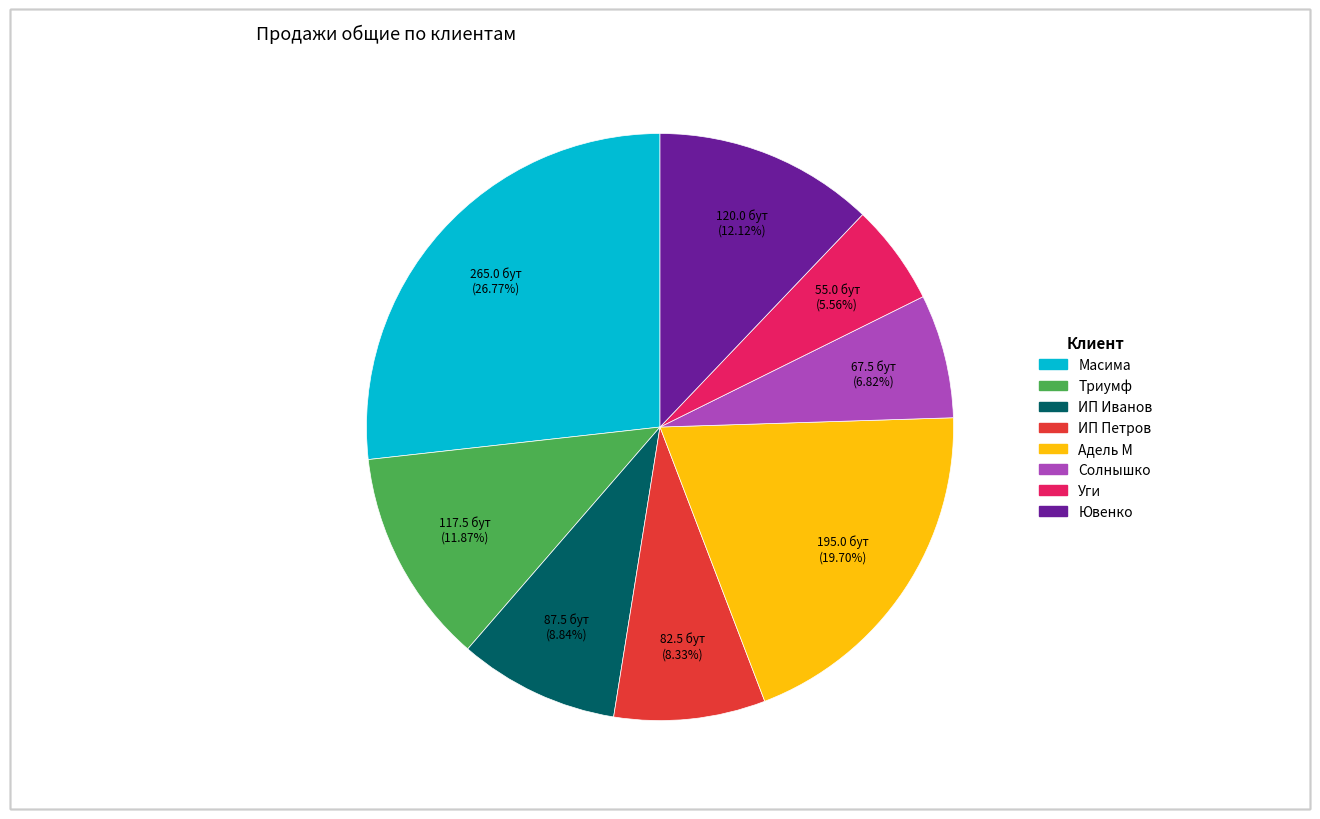

What percentage is the ИП Петров slice, to the nearest percent?

8%